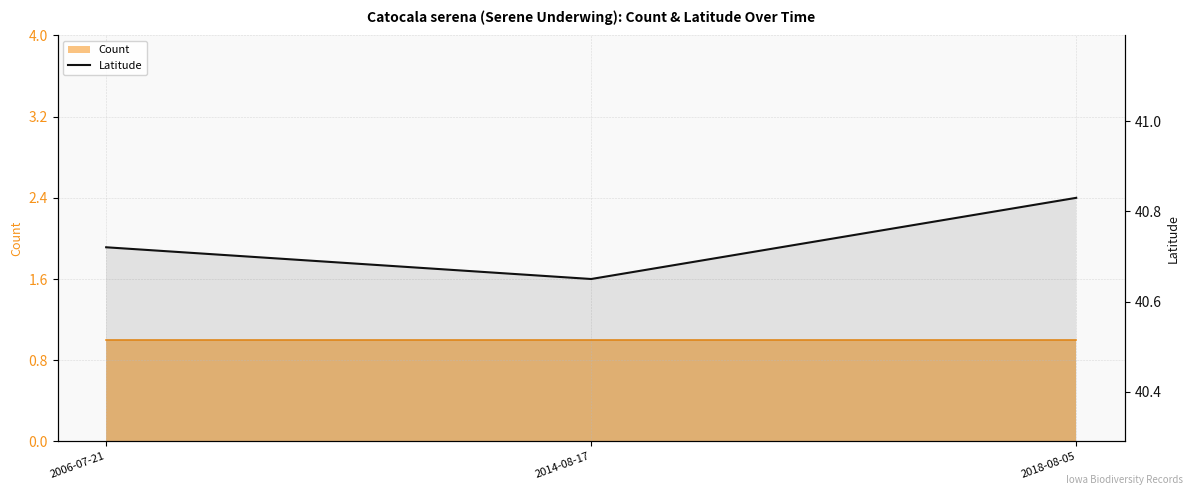

What is the value of the 3rd point from the left?

40.8